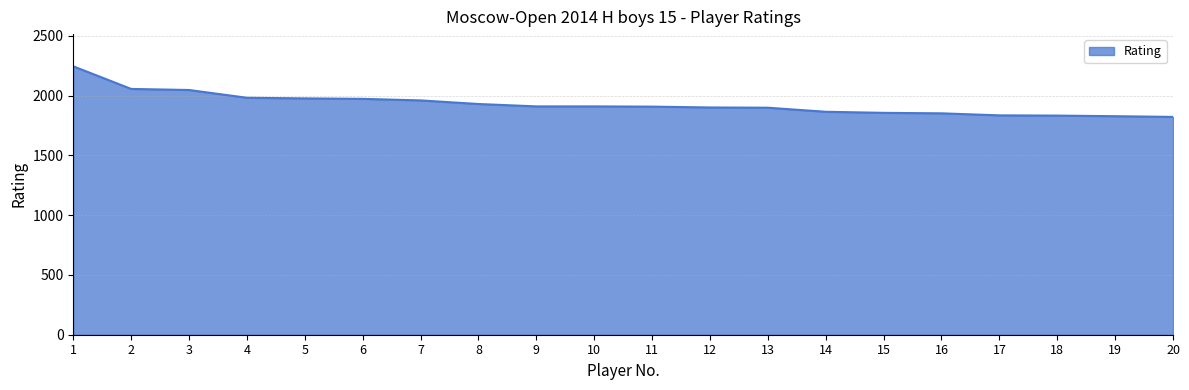

Between 17 and 8, which is larger?

8